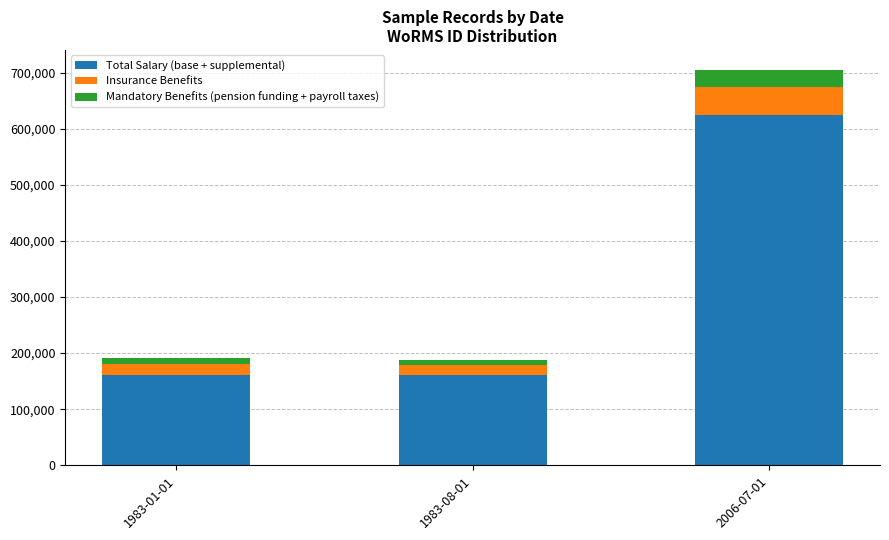

The value of Total Salary (base + supplemental) at 1983-01-01 is 228460. True or false?

False